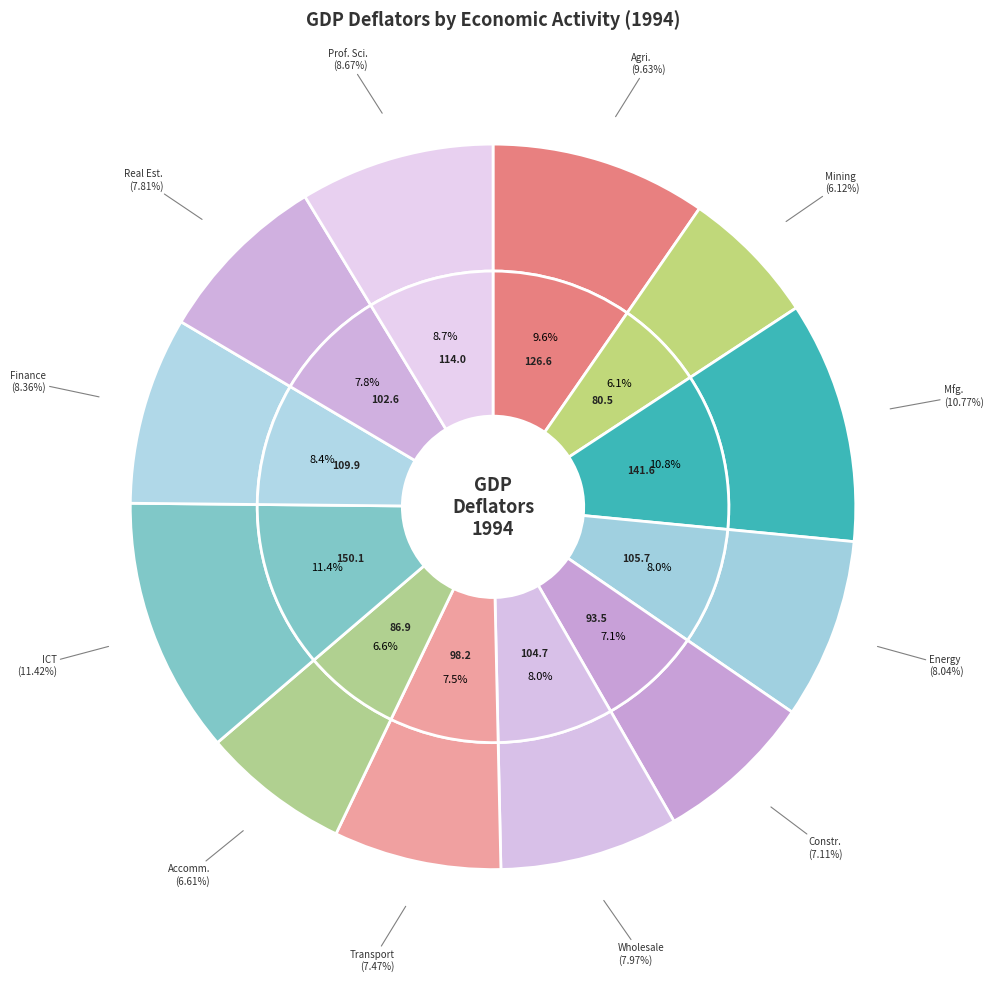

How much of the chart is everything except 10. Finance and insurance?

91.6%